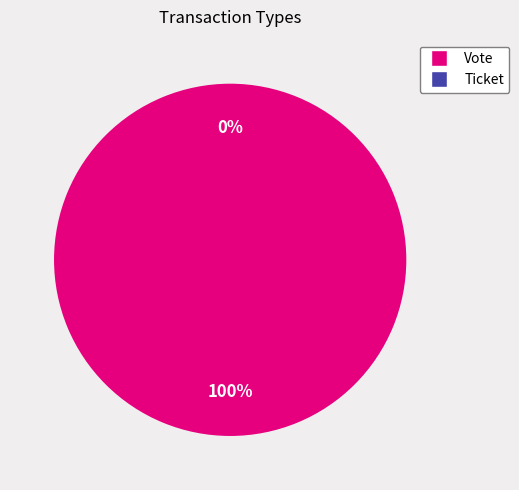

What percentage is the Vote slice, to the nearest percent?

100%